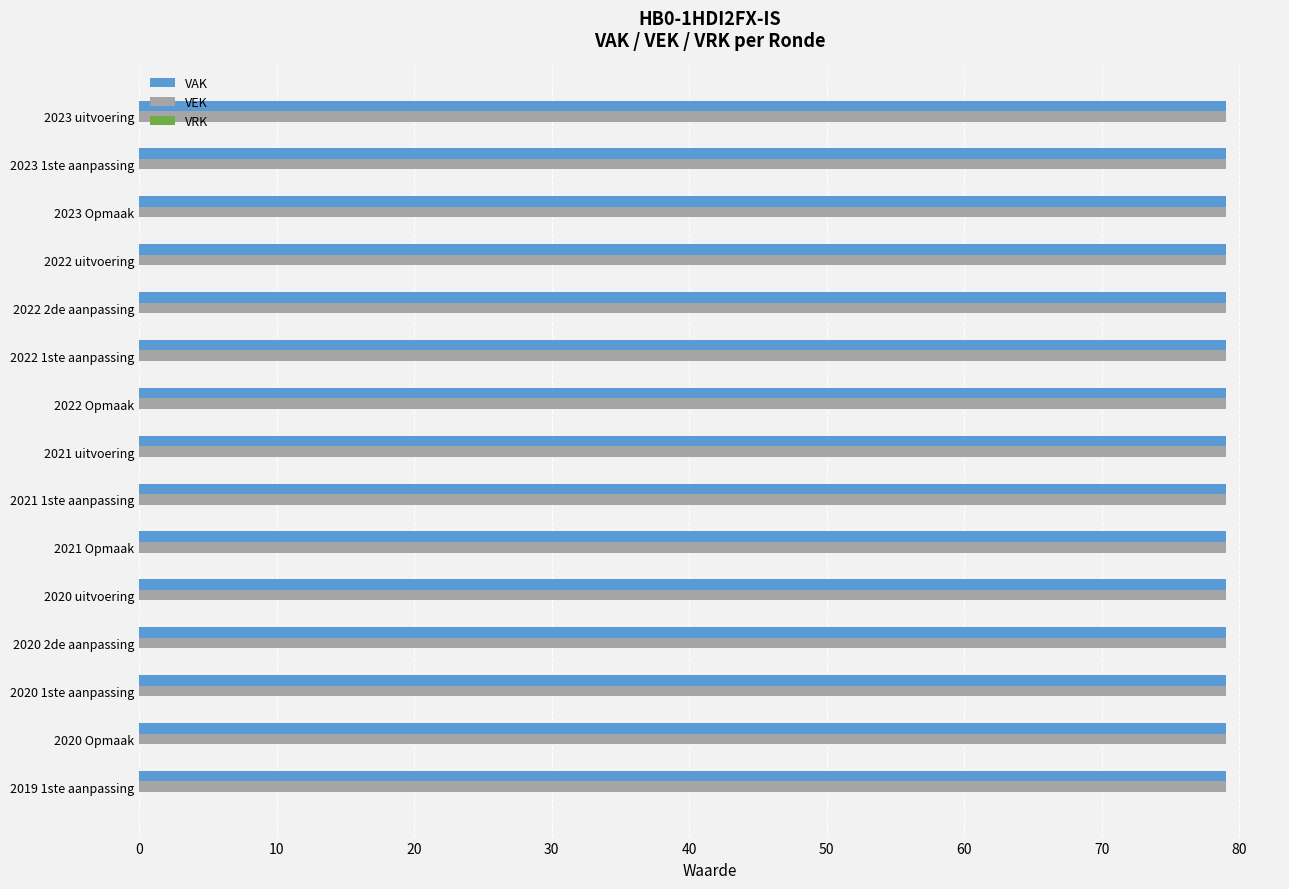

What are all the series names shown in the legend?

VAK, VEK, VRK